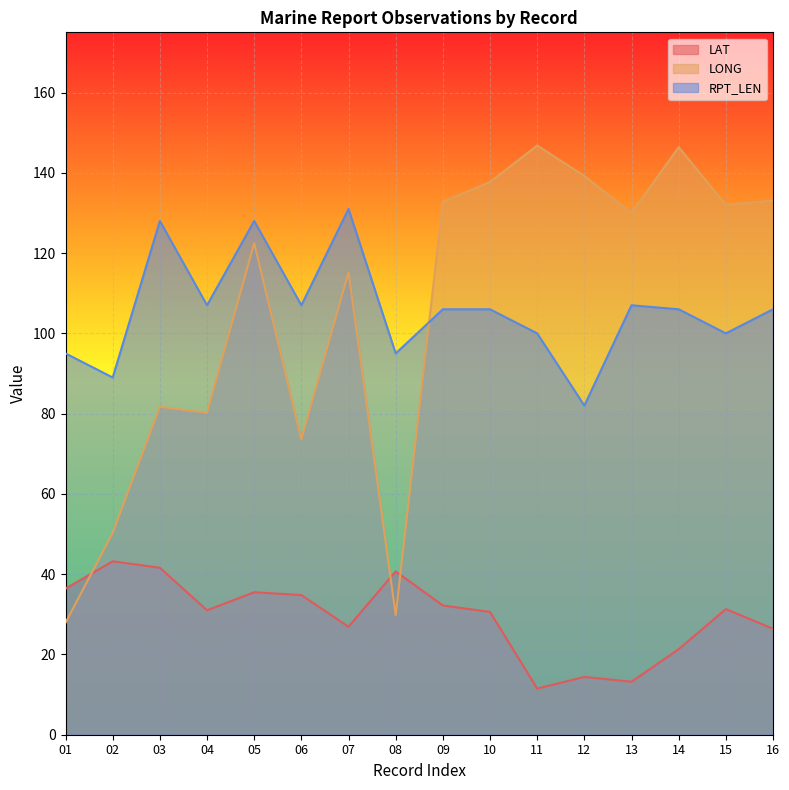

What is the value of the RPT_LEN point at the 12th from the left?

82.0